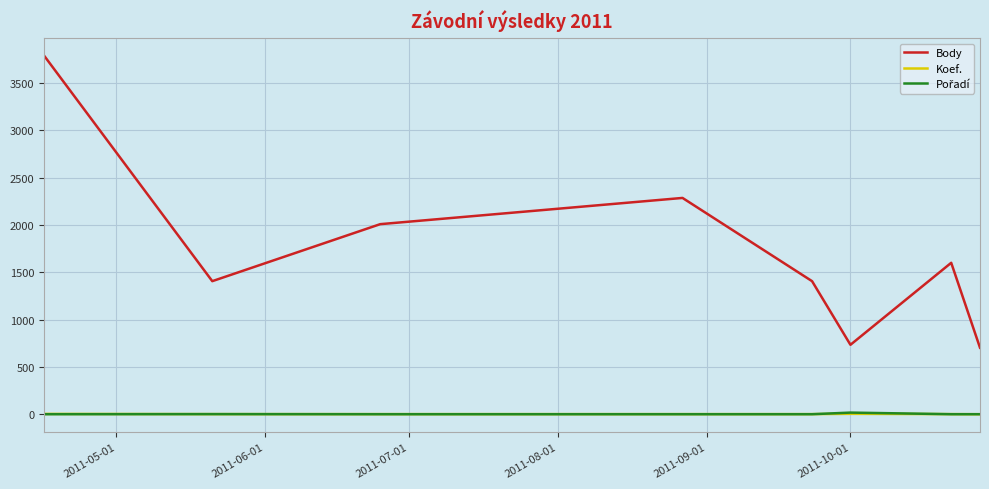

True or false: Body and Koef. intersect in this chart.

False